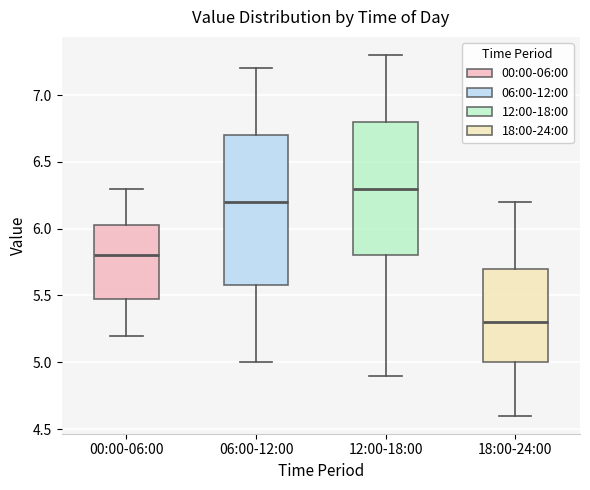

Where does the median line of the box for 06:00-12:00 sit on the y-axis? The values are not printed on the chart, so give them approximately, as read against the axis.

6.20